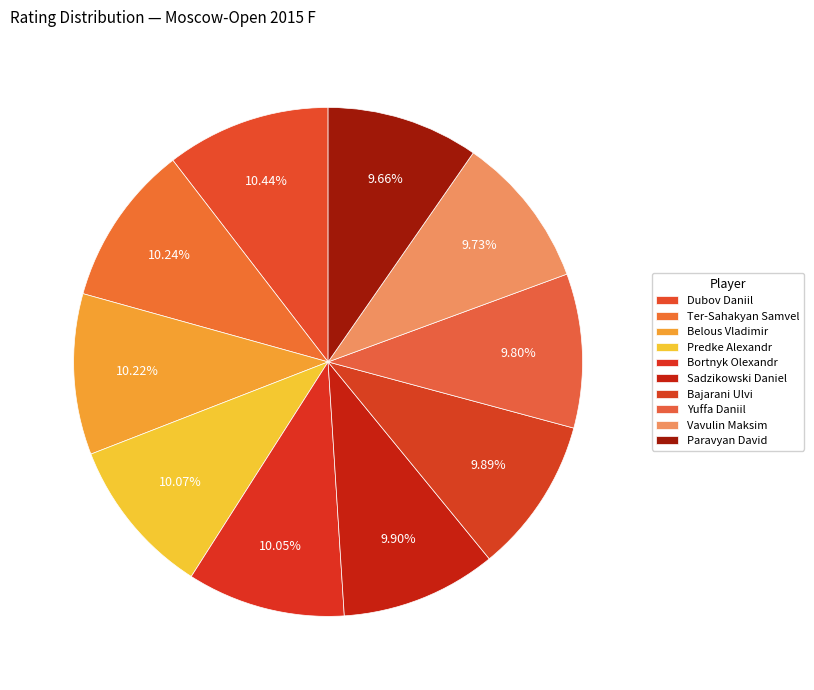

Which slice is the smallest?

Paravyan David